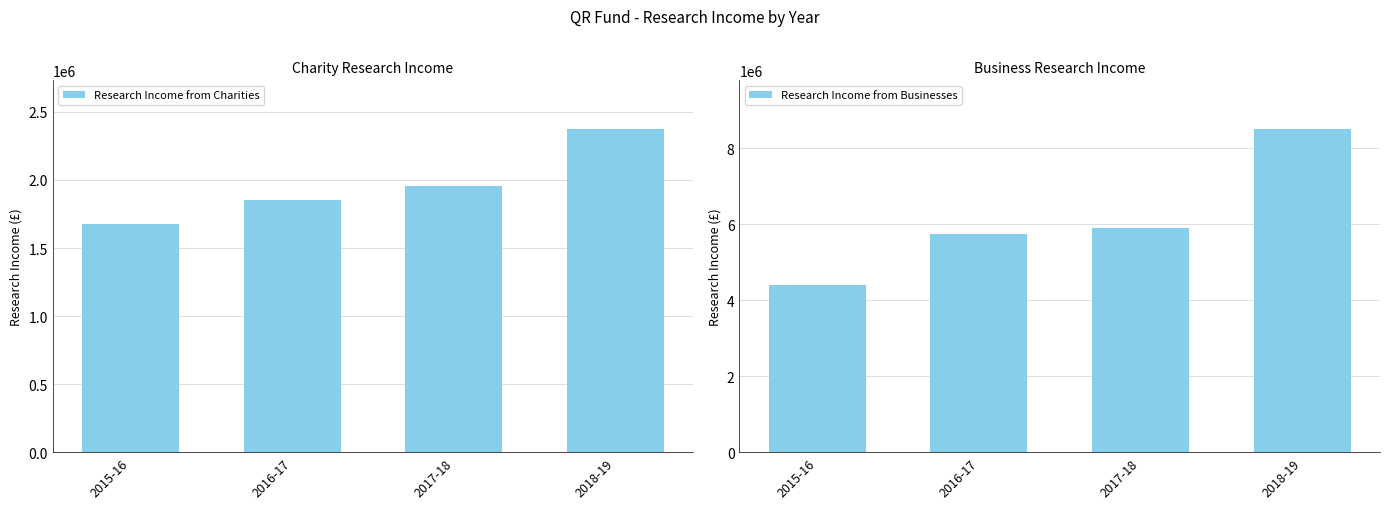

What is the value of the Research Income from Businesses bar at the 1st from the left?

4398000